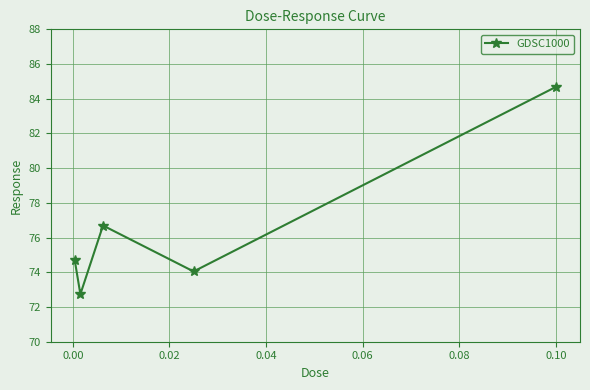

What is the value of the 5th point from the left?

84.7